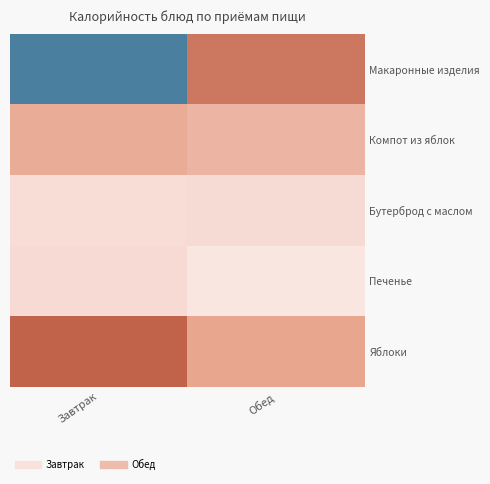

Rank the series by their maximum value, from lowest to highest.

Яблоки, Компот из яблок, Бутерброд с маслом, Печенье, Макаронные изделия